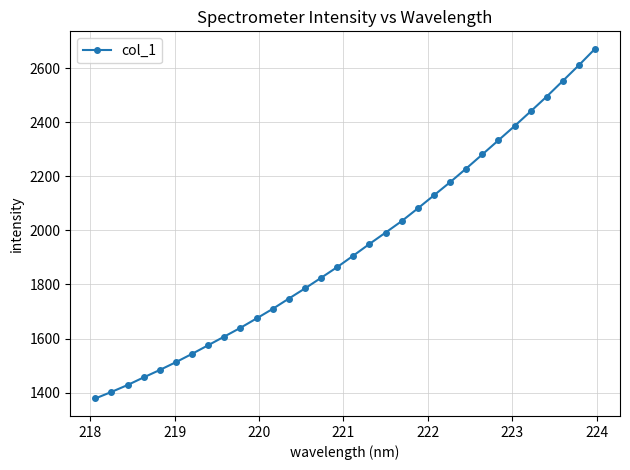

What is the difference between the maximum and second lowest values?

1268.9